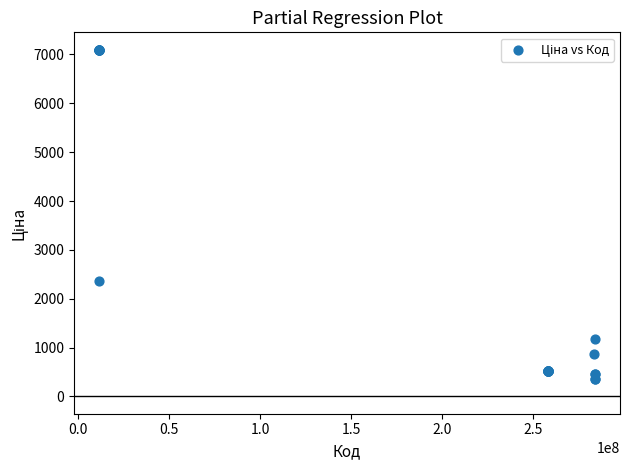

What Y value in the scatter plot is closest to 3725?

2372.4